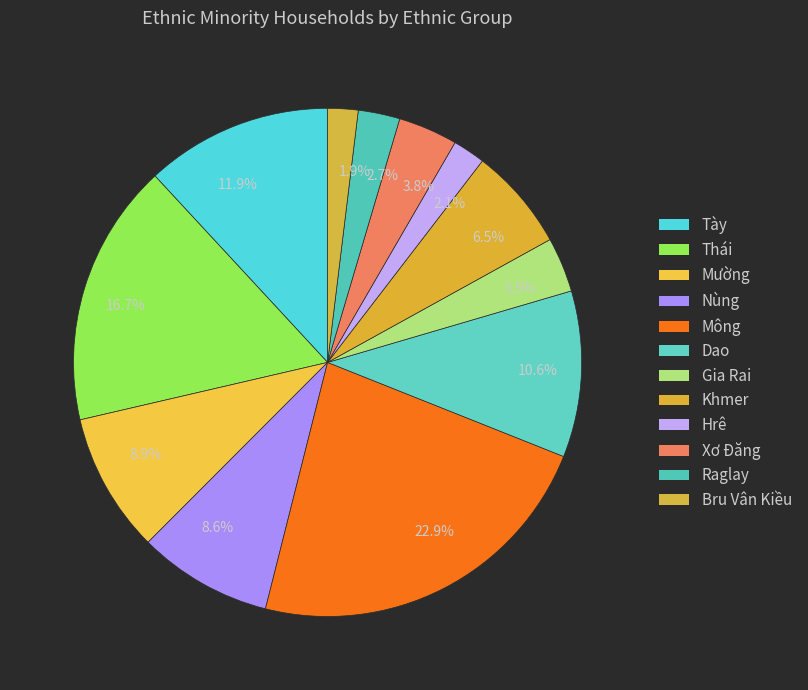

What is the ratio of the value at Nùng to the value at Khmer?

1.3